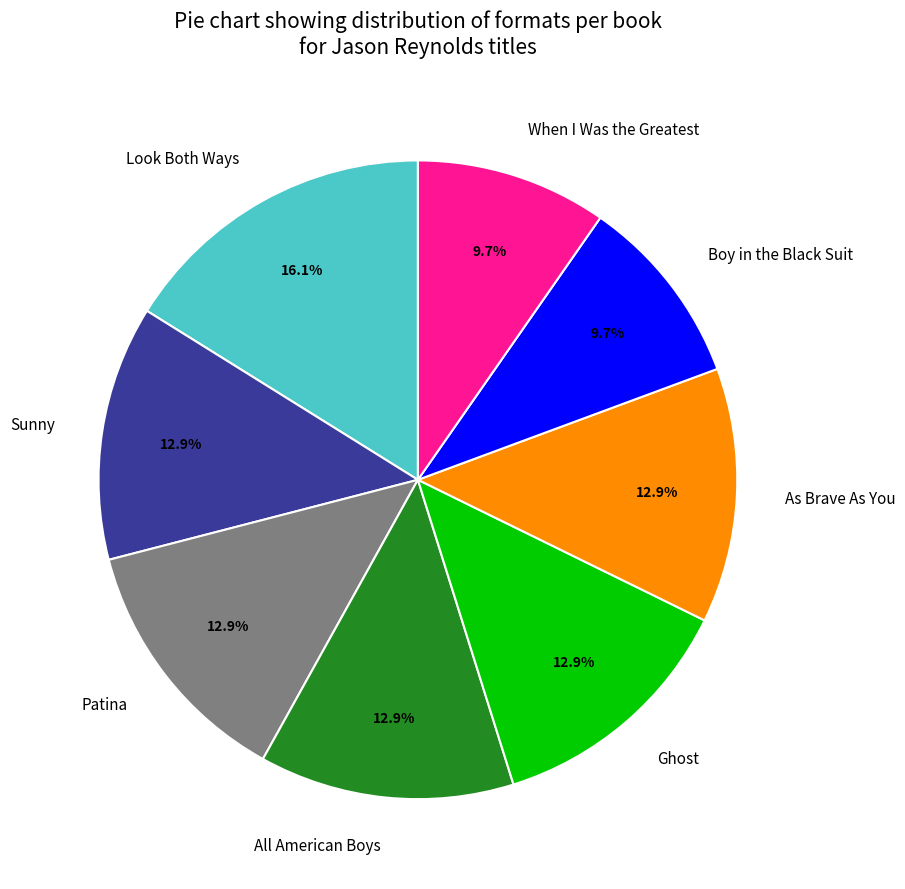

Is it true that When I Was the Greatest is 23% of the pie?

False